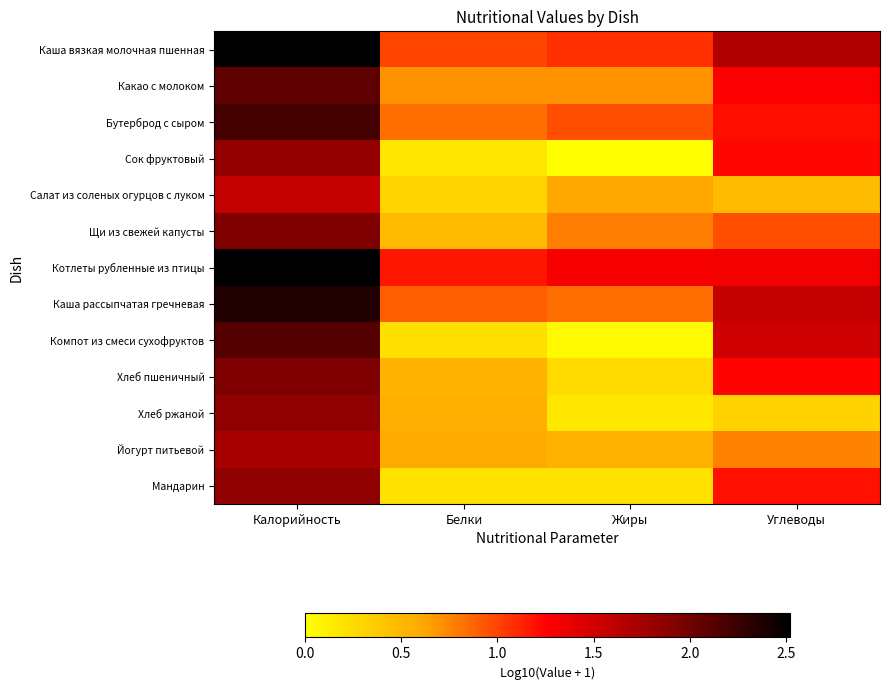

At which category does the chart reach its minimum across all series?

Жиры